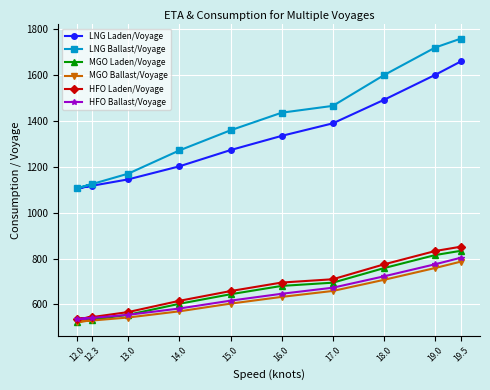

Where is MGO Laden/Voyage nearest to the value 678?

16.0